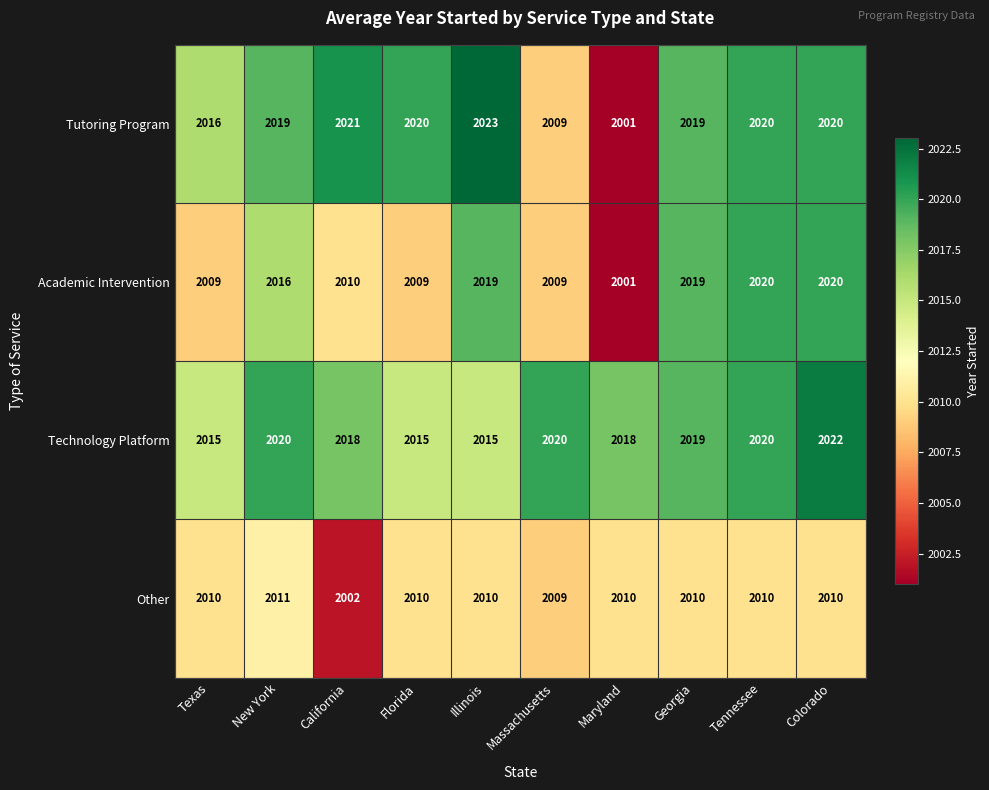

At which category is the sum across all series the highest?

Colorado